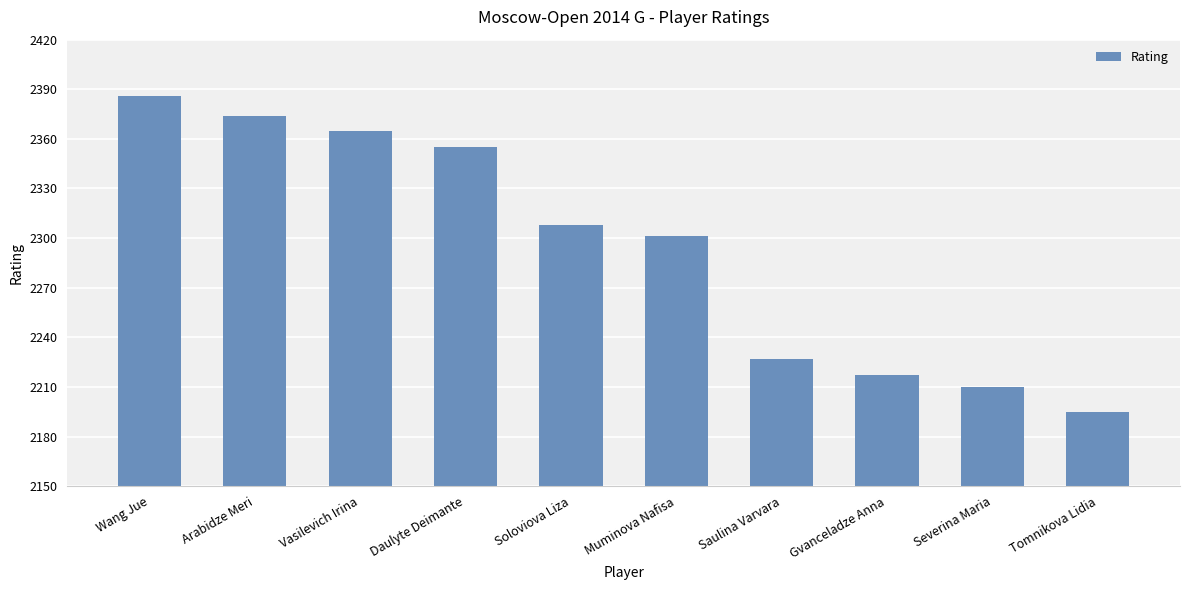

Rank the categories by value from lowest to highest.

Tomnikova Lidia, Severina Maria, Gvanceladze Anna, Saulina Varvara, Muminova Nafisa, Soloviova Liza, Daulyte Deimante, Vasilevich Irina, Arabidze Meri, Wang Jue